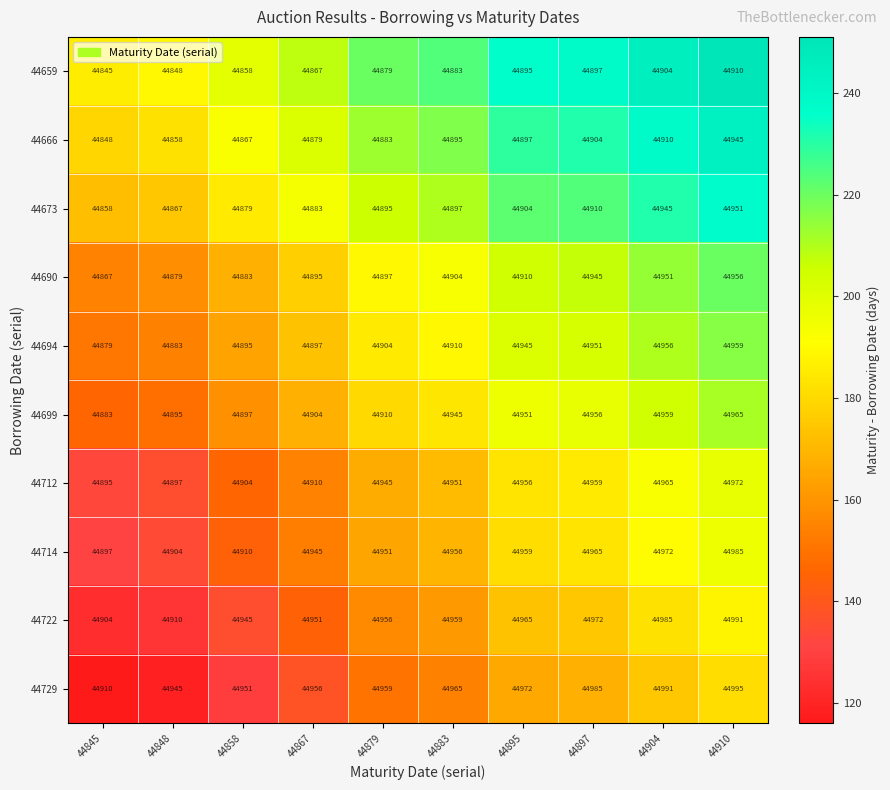

Is the value of 44666 at 44897 greater than the value of 44673 at 44867?

Yes